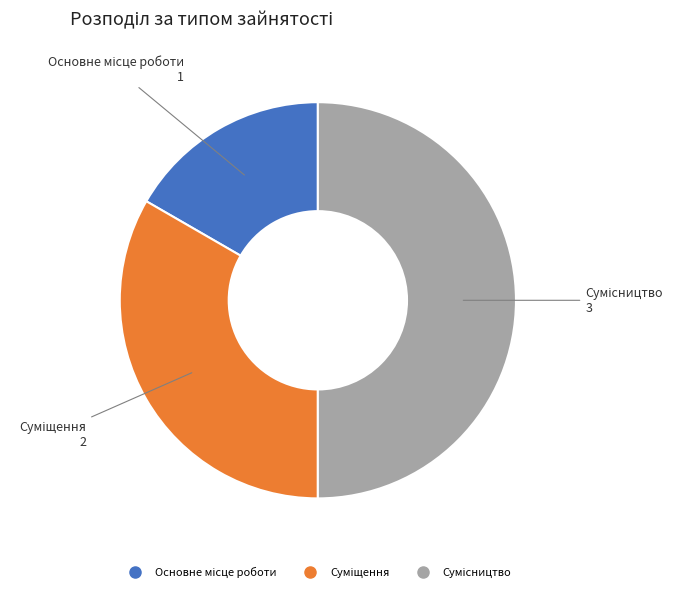

Approximately how many times larger is the value at Суміщення compared to Основне місце роботи?

2.0